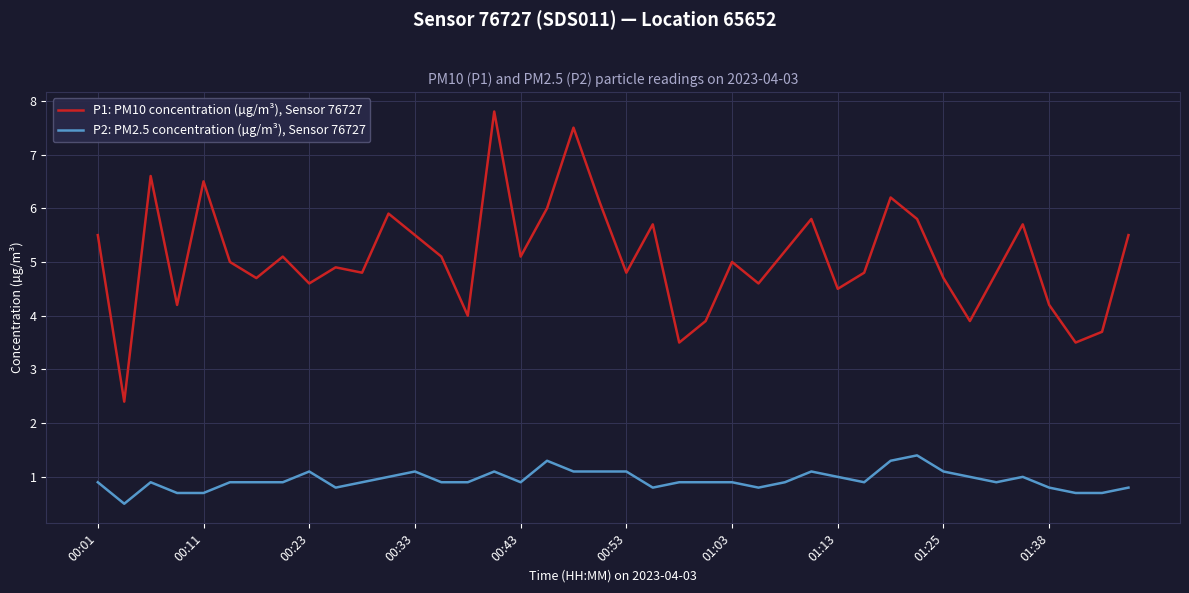

Which series has the widest spread of values?

P1: PM10 concentration (µg/m³), Sensor 76727